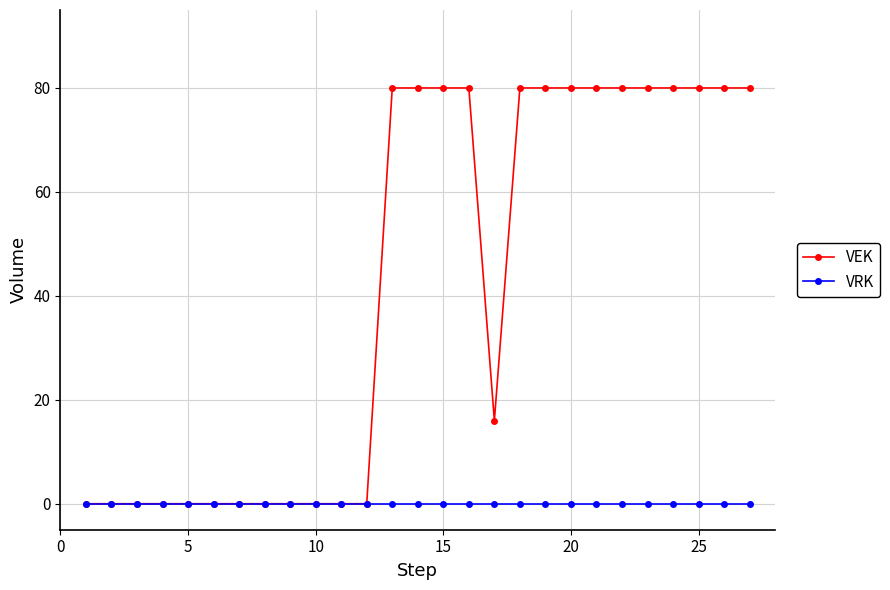

What is the greatest value displayed?

80